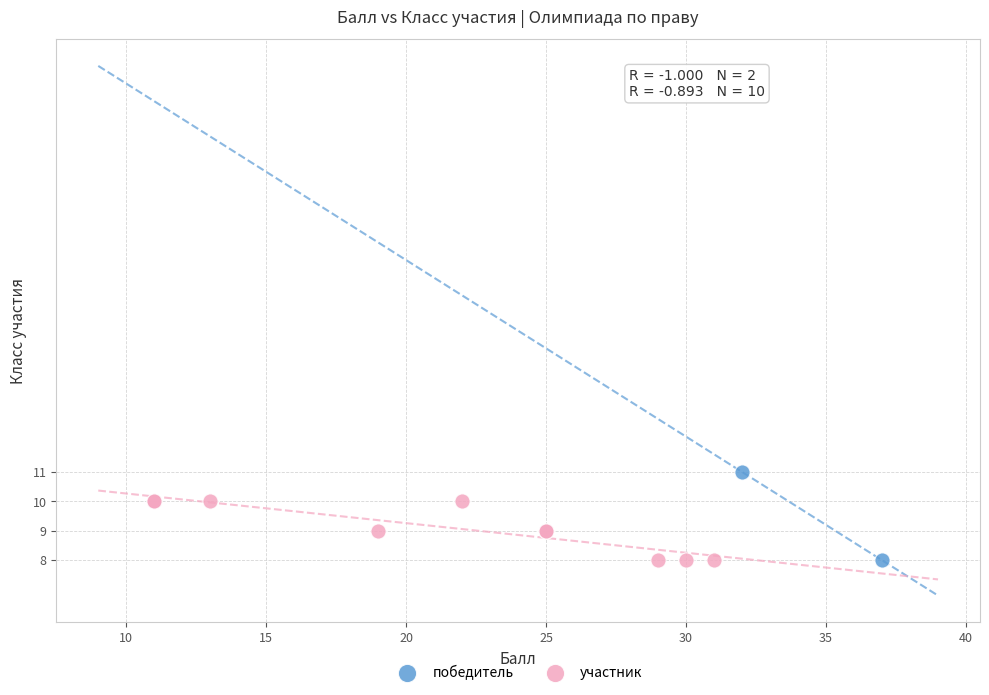

What are all the series names shown in the legend?

победитель, участник